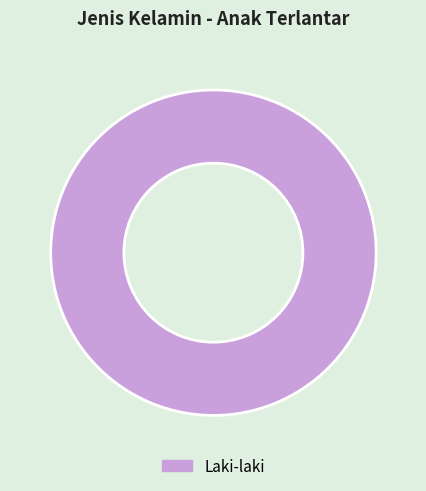

Which slice represents more than half of the pie?

Laki-laki